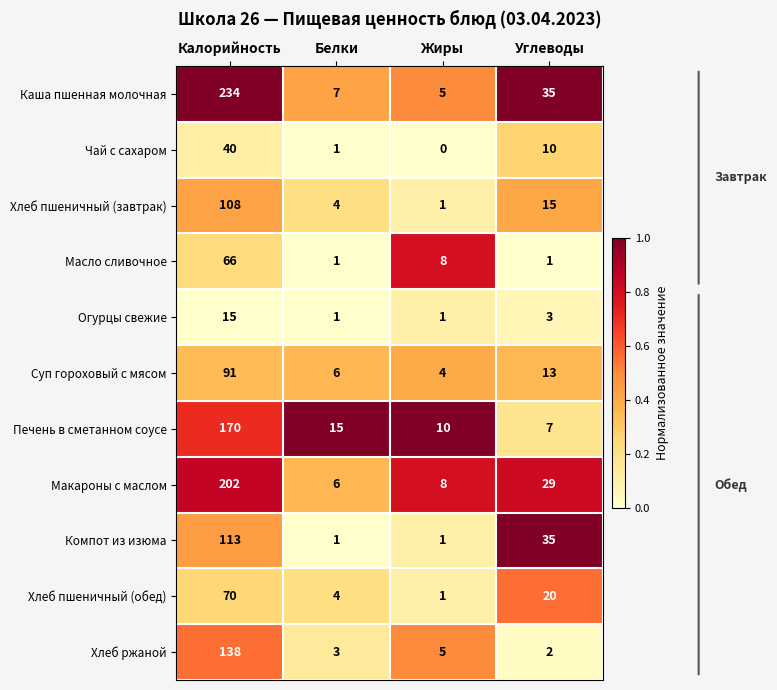

Read the Хлеб пшеничный (завтрак) value at Калорийность.

108